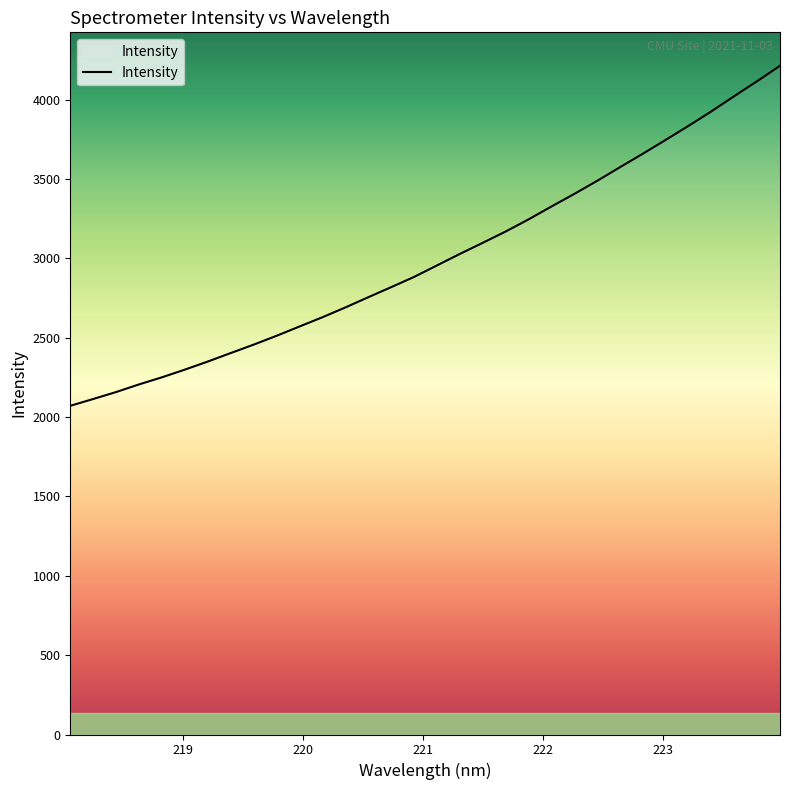

True or false: there are more than 1 points higher than both neighbors.

False